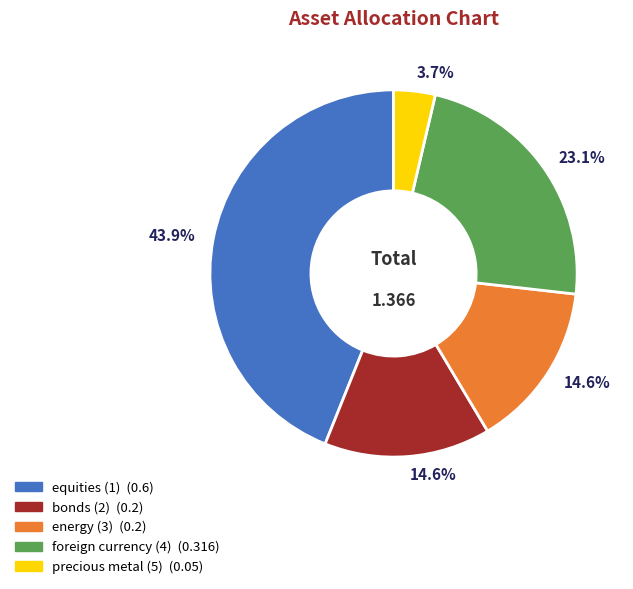

To the nearest percent, what is the difference between the largest and smallest slice percentages?

40%